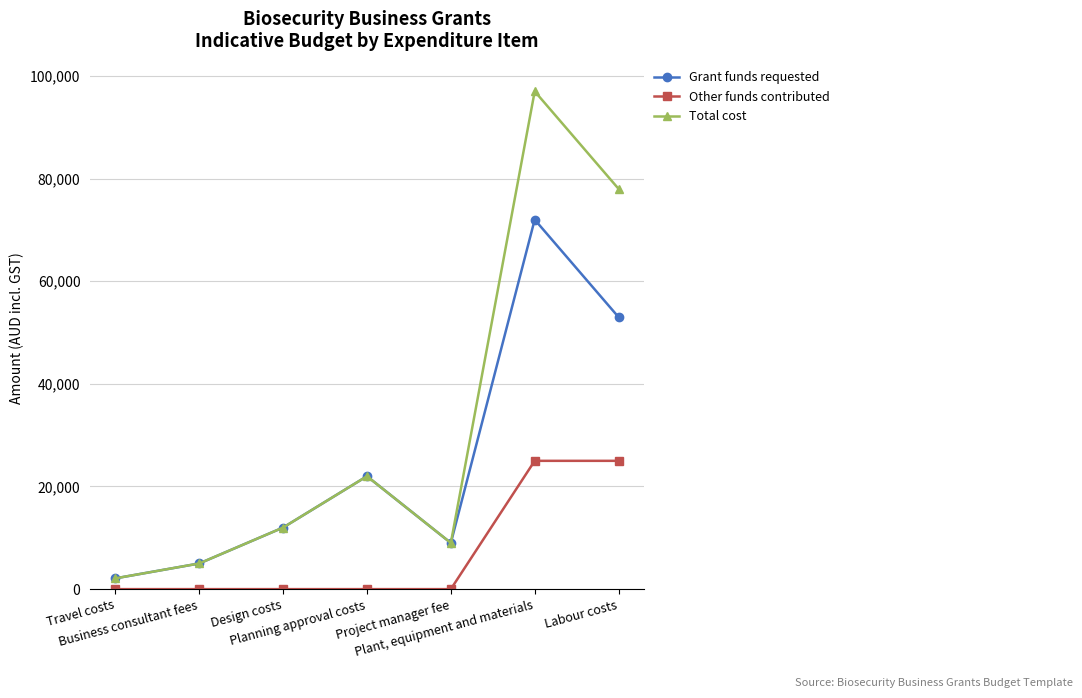

The Grant funds requested series shows 12000 at Design costs. True or false?

True